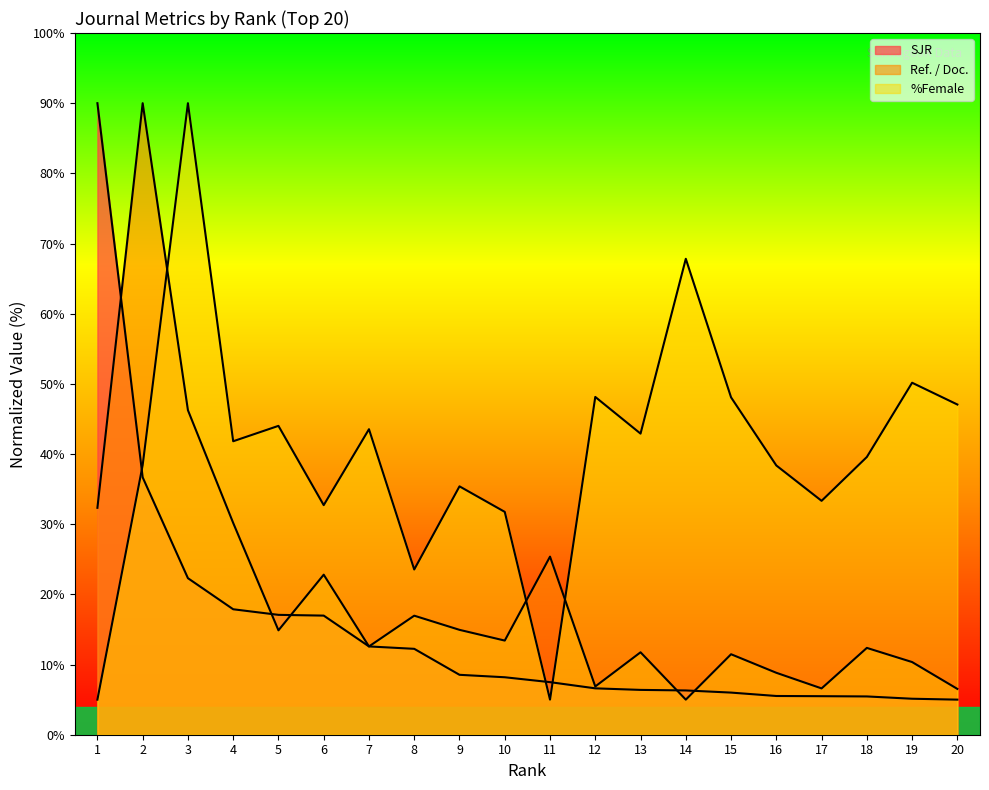

Is the value of %Female at 8 greater than the value of SJR at 13?

Yes